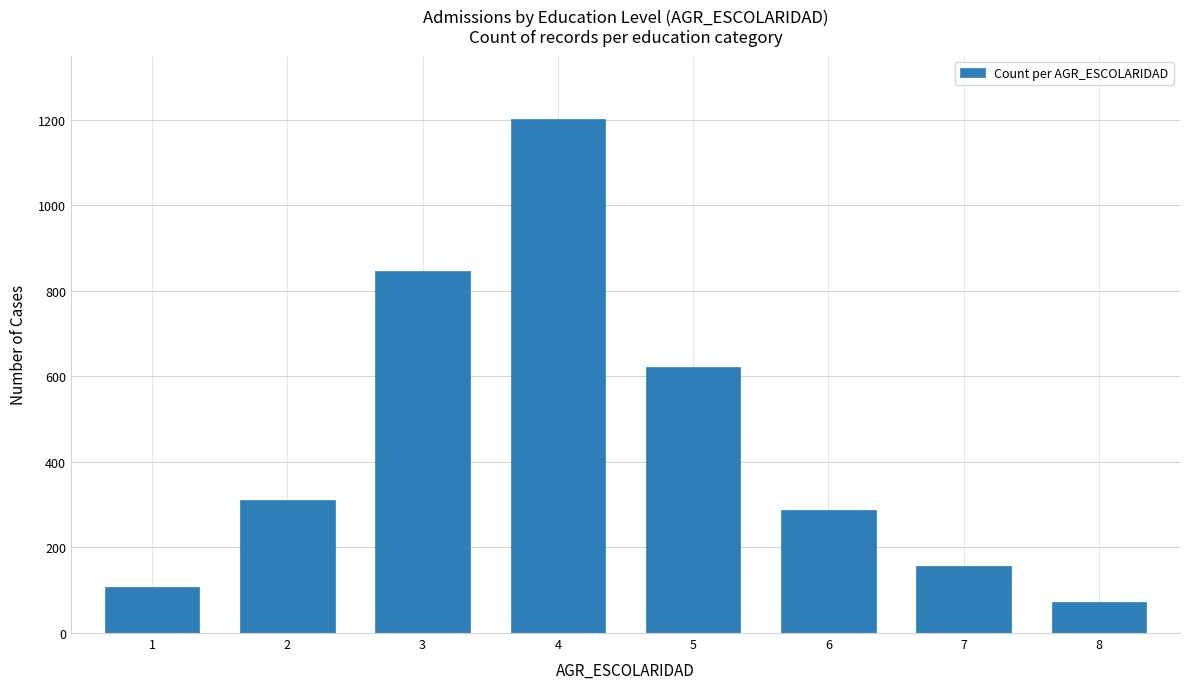

What is the greatest value displayed?

1203